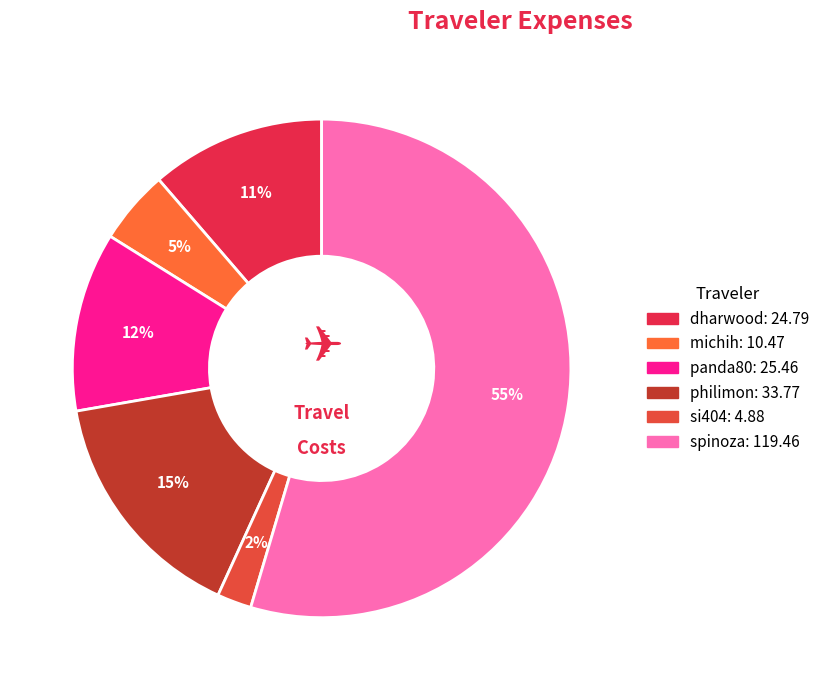

What portion of the pie excludes dharwood?

88.7%